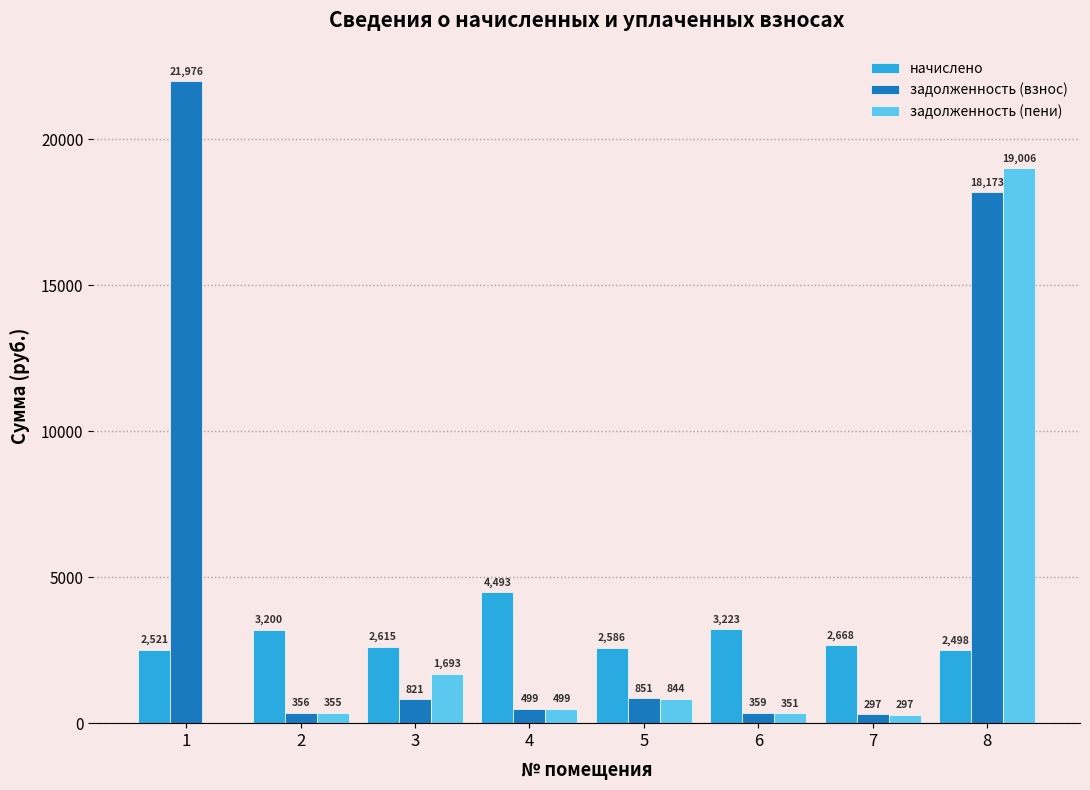

At which label does задолженность (пени) reach its peak?

8